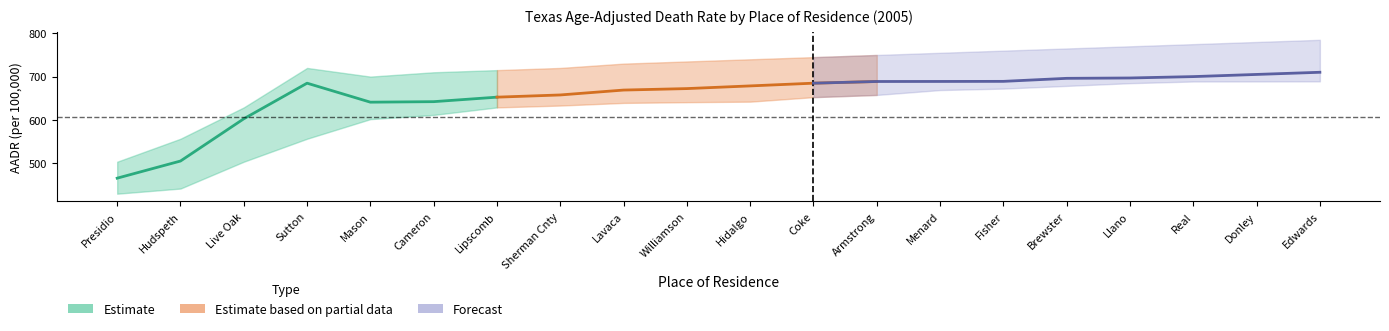

How many lines are shown in the chart?

3